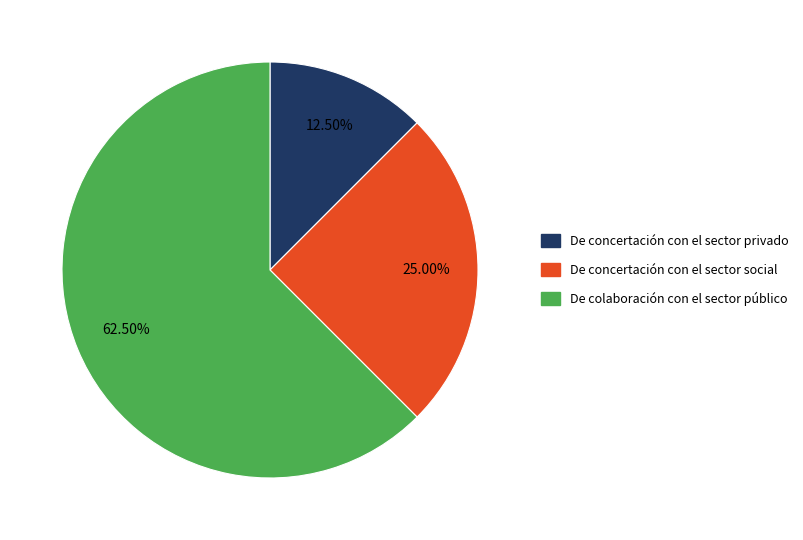

Is there any slice that represents more than half of the pie?

Yes